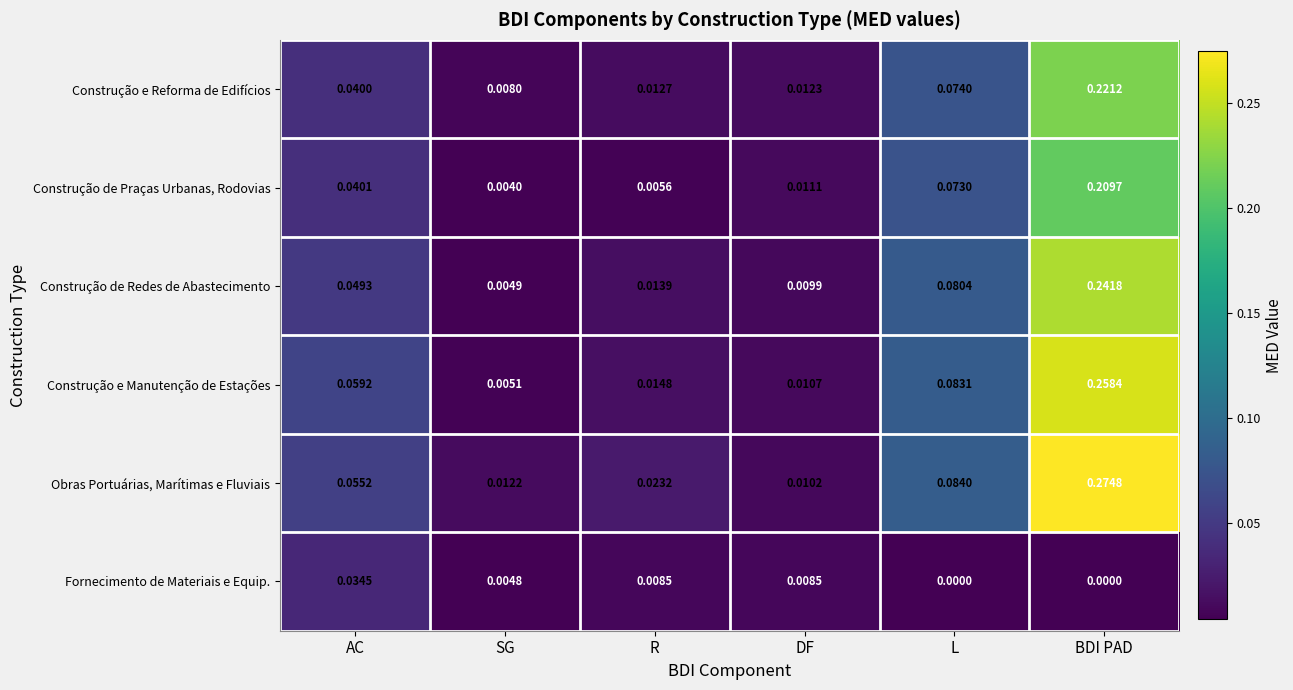

Between AC and DF, which series saw the biggest shift?

Construção e Manutenção de Estações